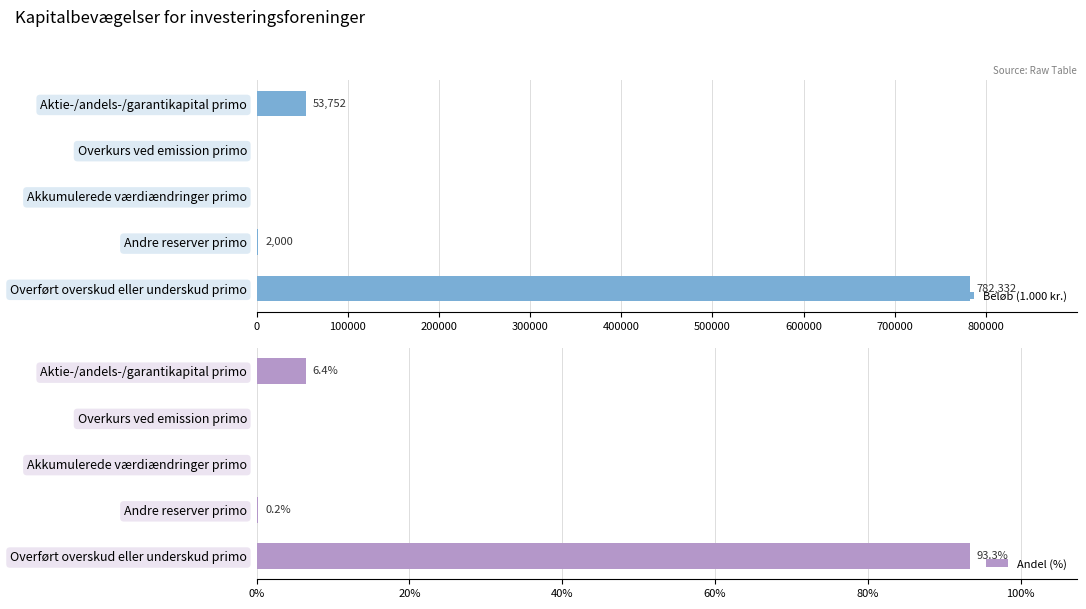

Is it true that Beløb (1.000 kr.) equals 782332 at Overført overskud eller underskud primo?

True